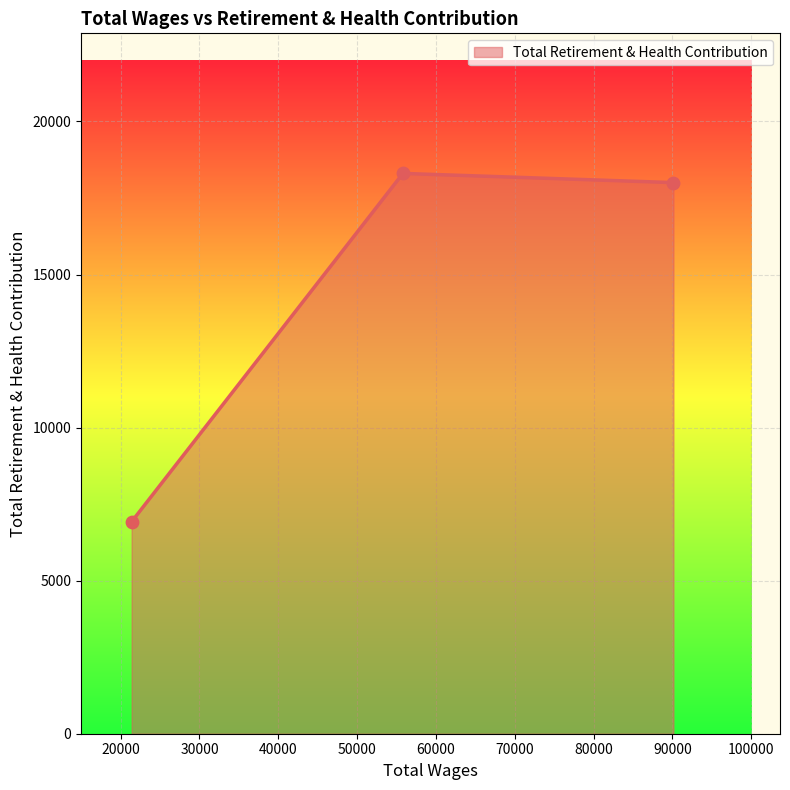

What is the average value?

14411